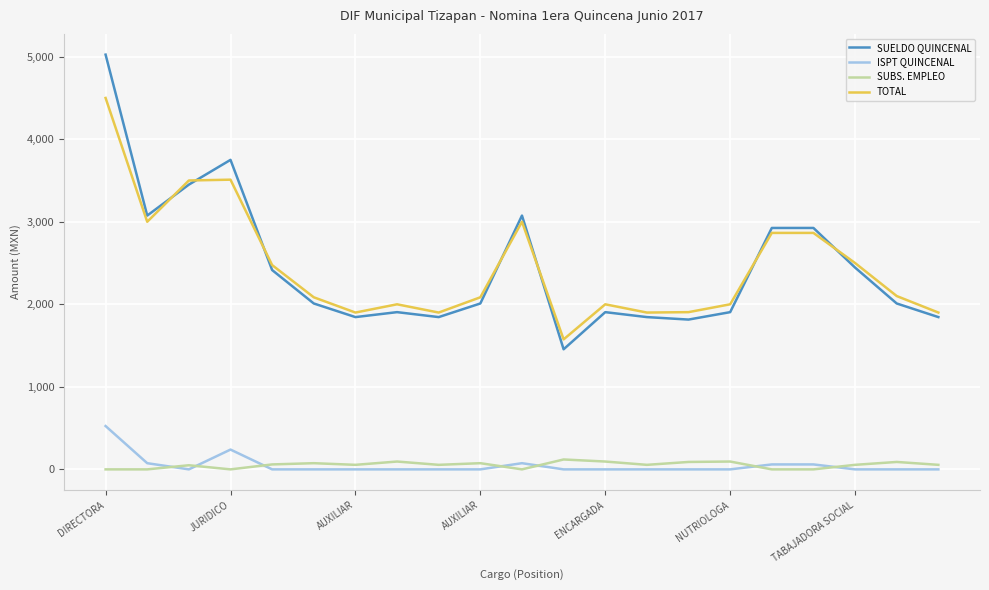

What is the maximum value shown in the chart?

5025.0